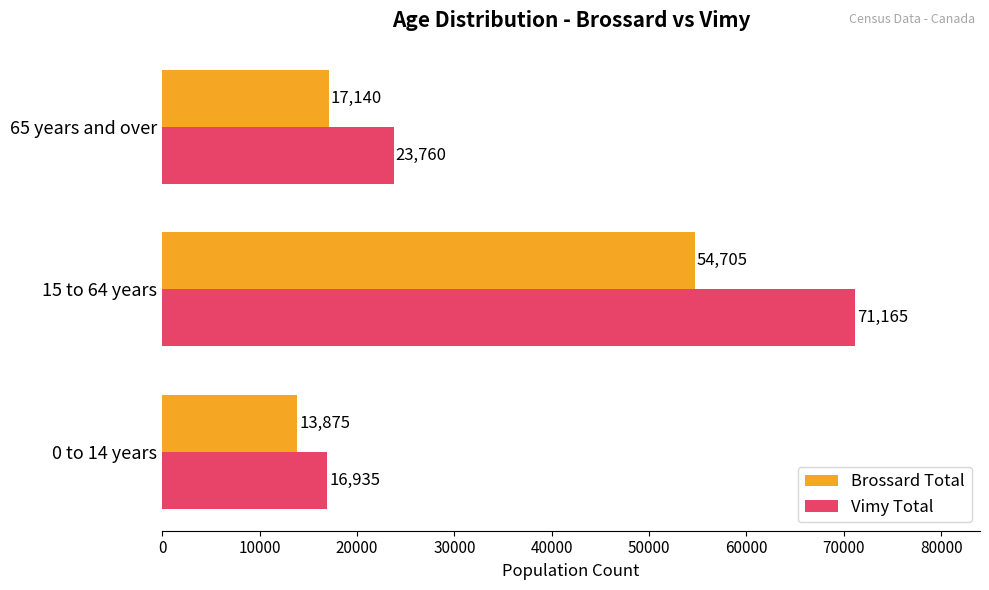

What are all the series names shown in the legend?

Brossard Total, Vimy Total